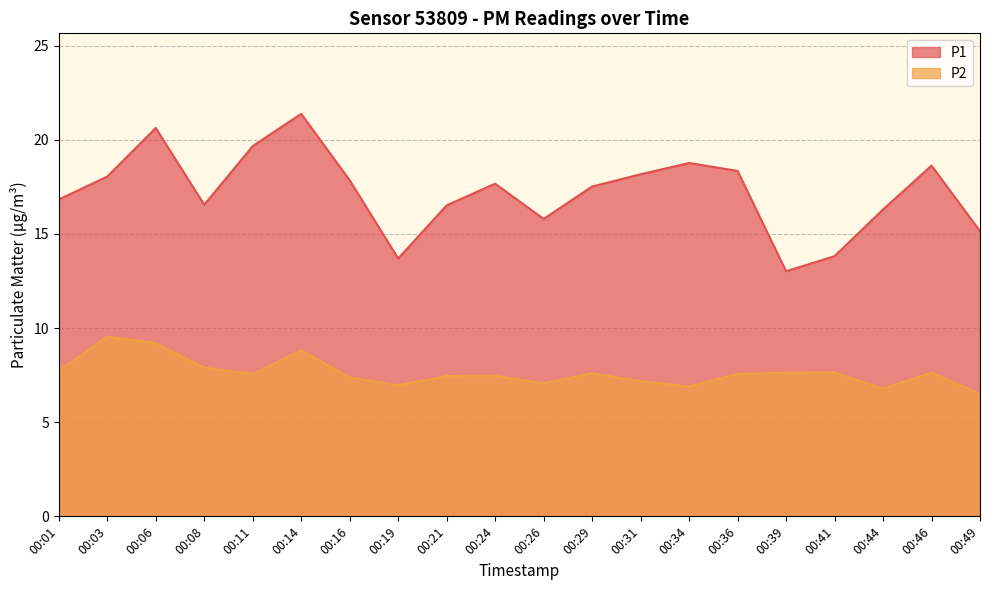

Where is the first local maximum for P2?

00:03